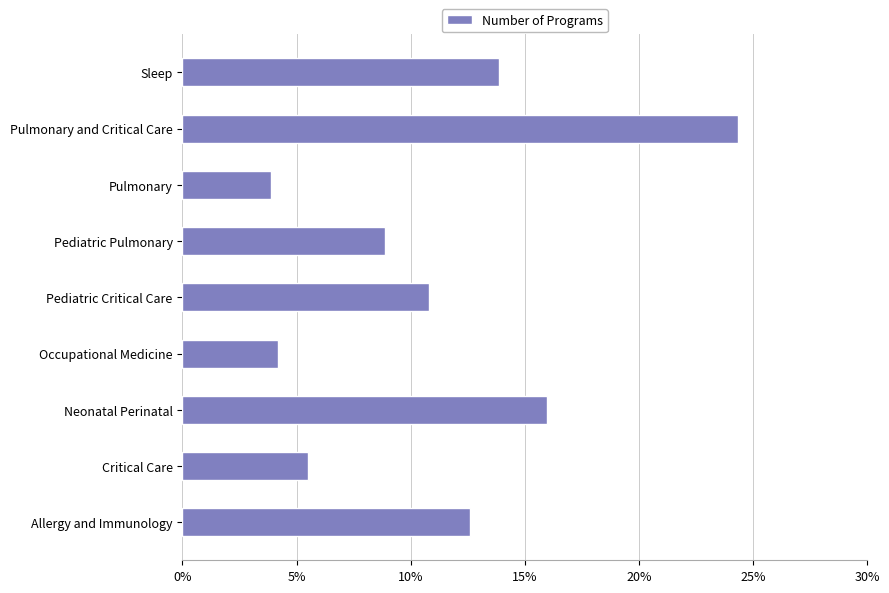

What is the difference between the maximum and minimum values?

0.2